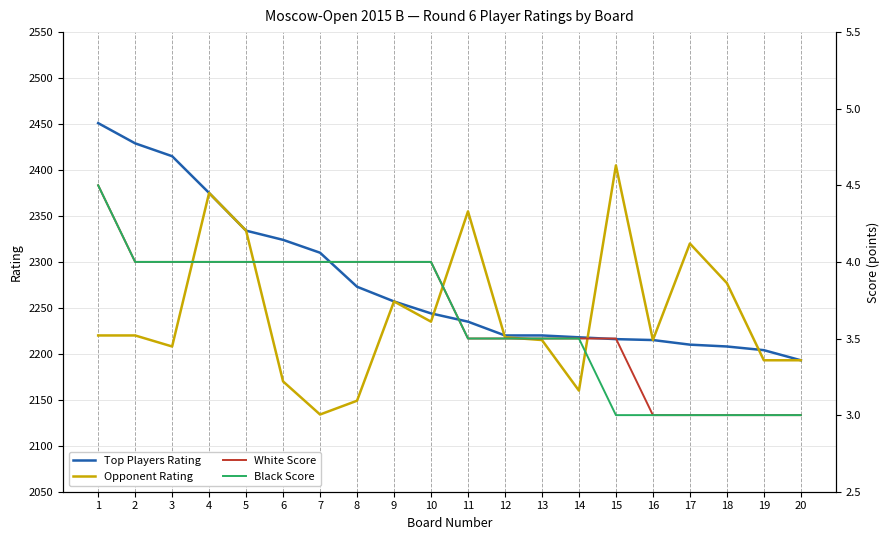

What is the difference between the second highest and second lowest values in the Opponent Rating series?

226